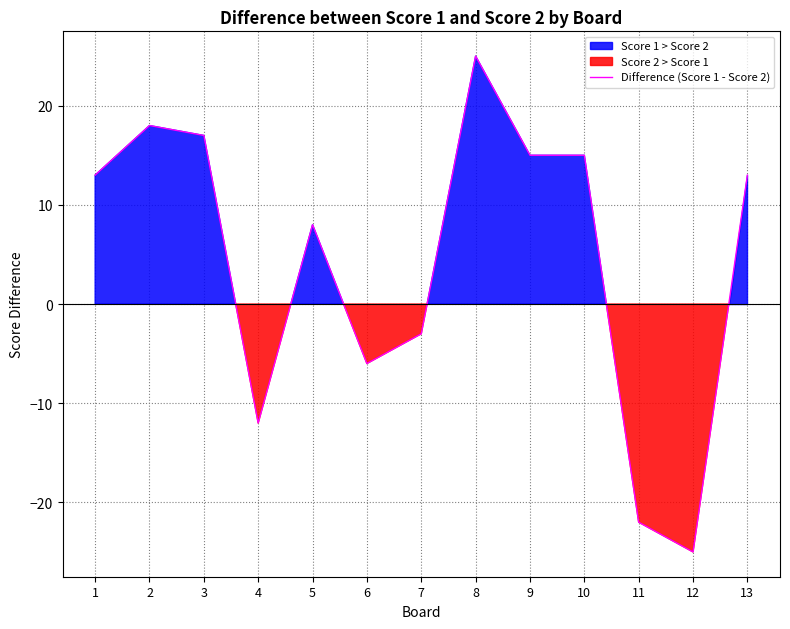

Which category has the lowest value in the Difference (Score 1 - Score 2) series?

12